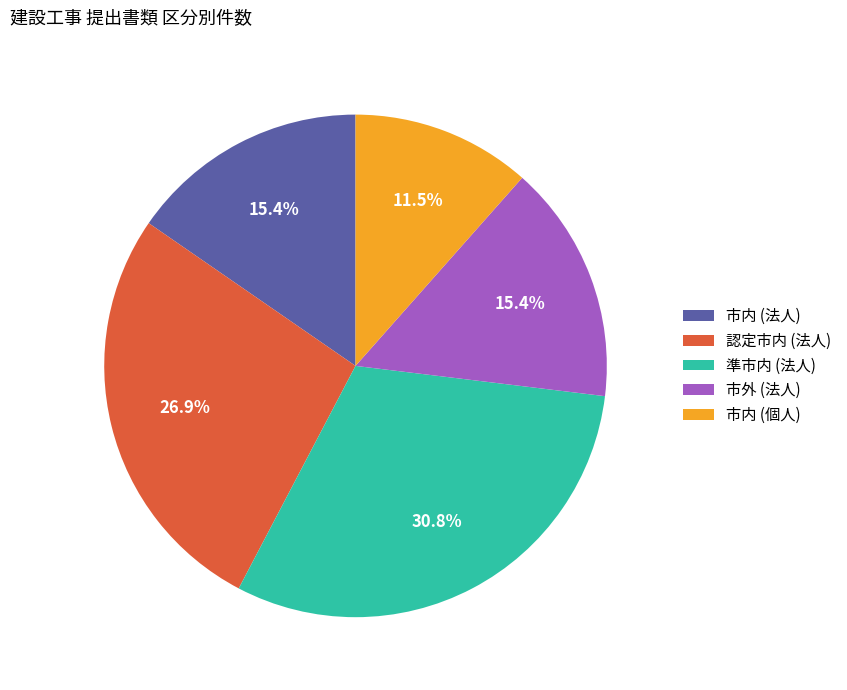

To the nearest percent, what percentage of the pie is 市内 (法人)?

15%